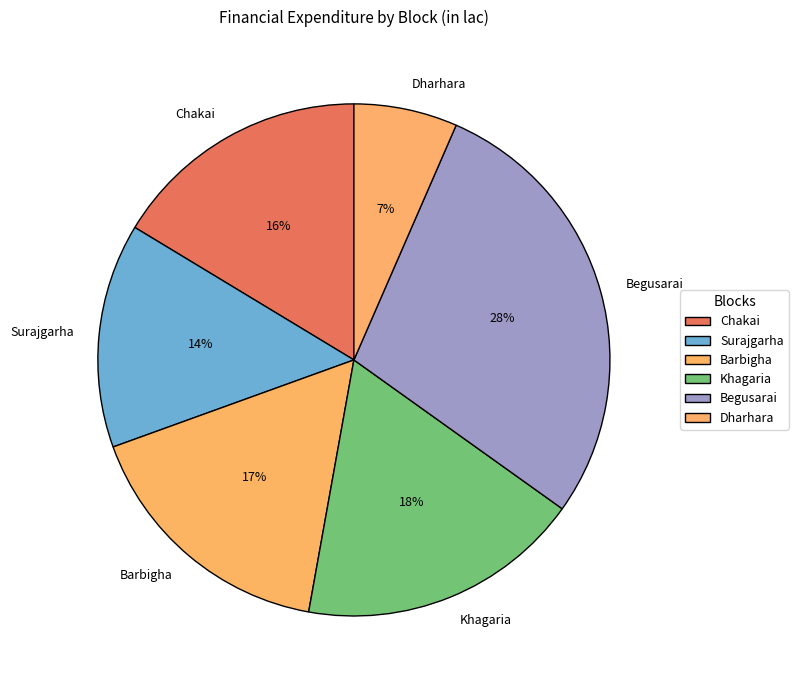

Count the number of slices in the pie.

6